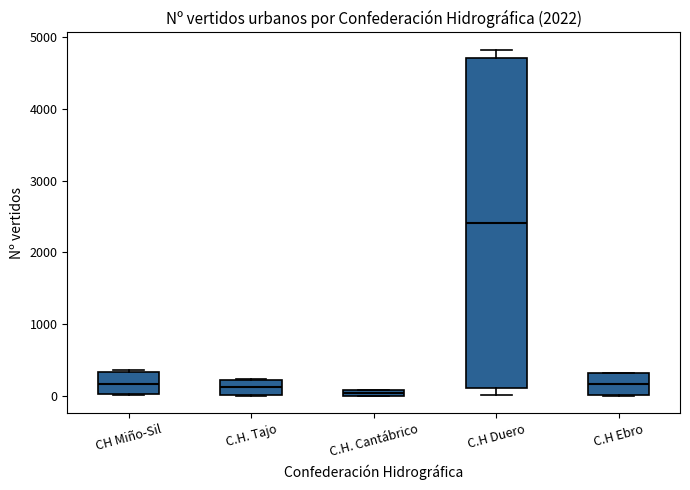

Where is the lower edge of the box for C.H. Cantábrico on the y-axis? The values are not printed on the chart, so give them approximately, as read against the axis.

0